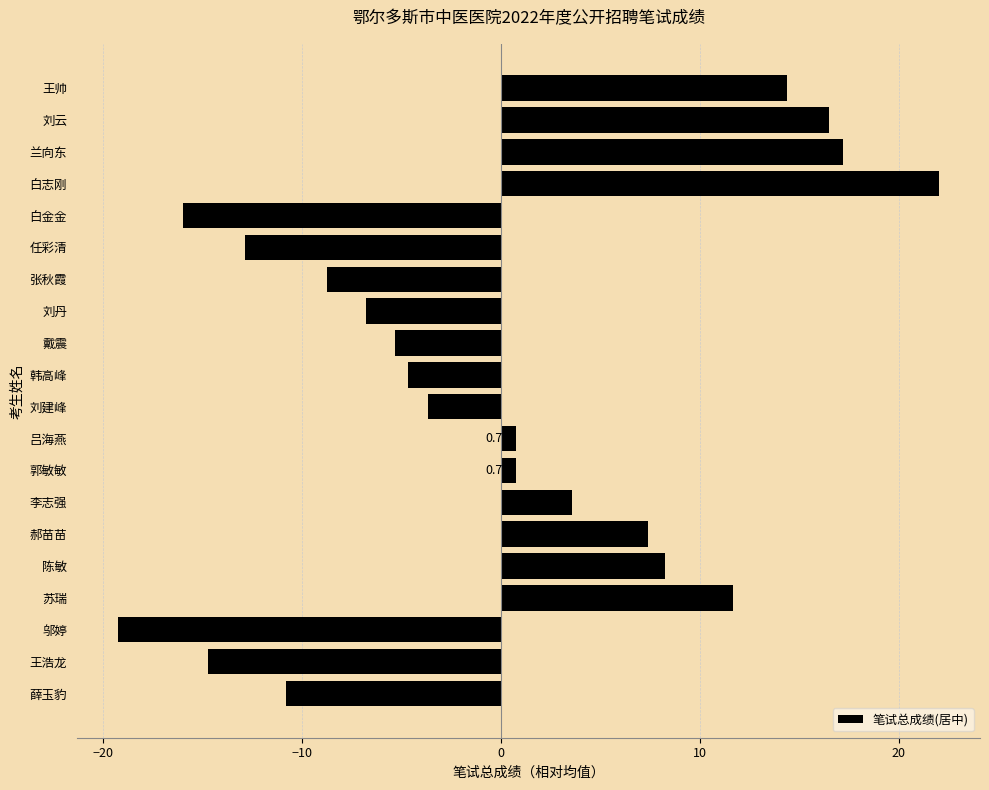

Does the chart contain stacked bars?

No